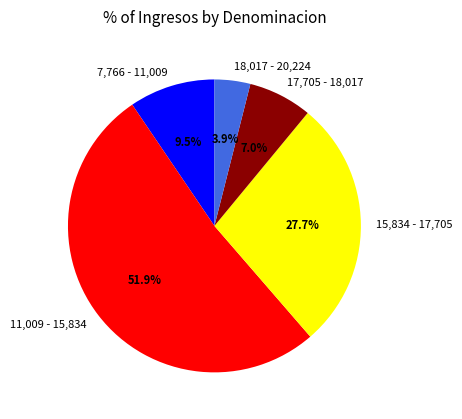

Is 18,017 - 20,224 the majority of the pie?

No